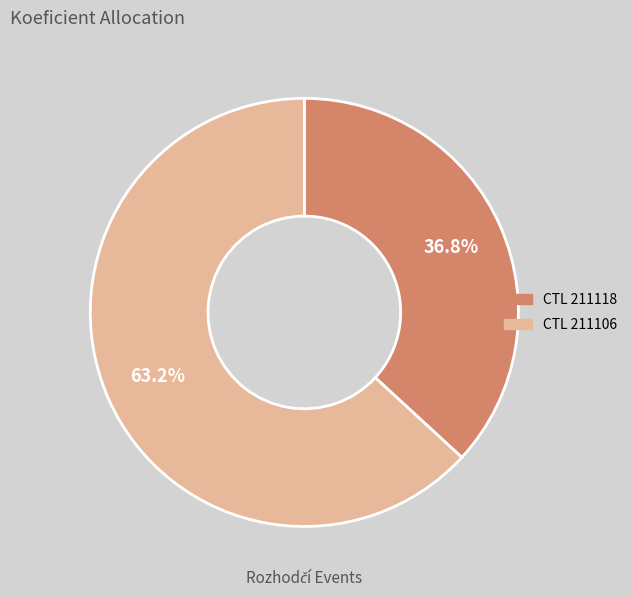

Is there any slice that represents more than half of the pie?

Yes